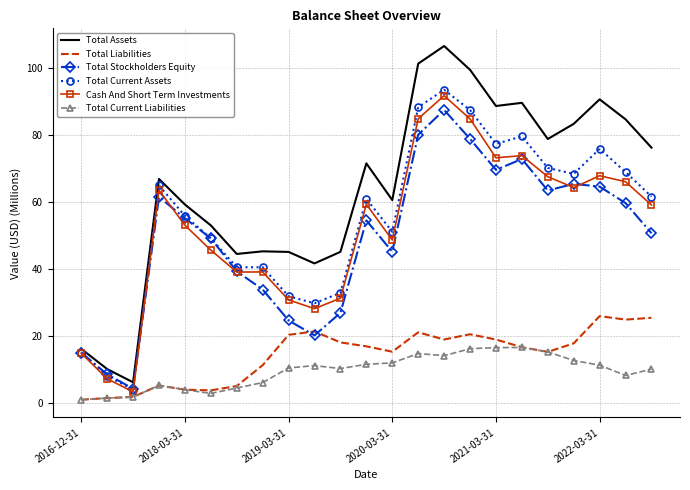

List the series in order of their peak value, highest first.

Total Assets, Total Current Assets, Cash And Short Term Investments, Total Stockholders Equity, Total Liabilities, Total Current Liabilities